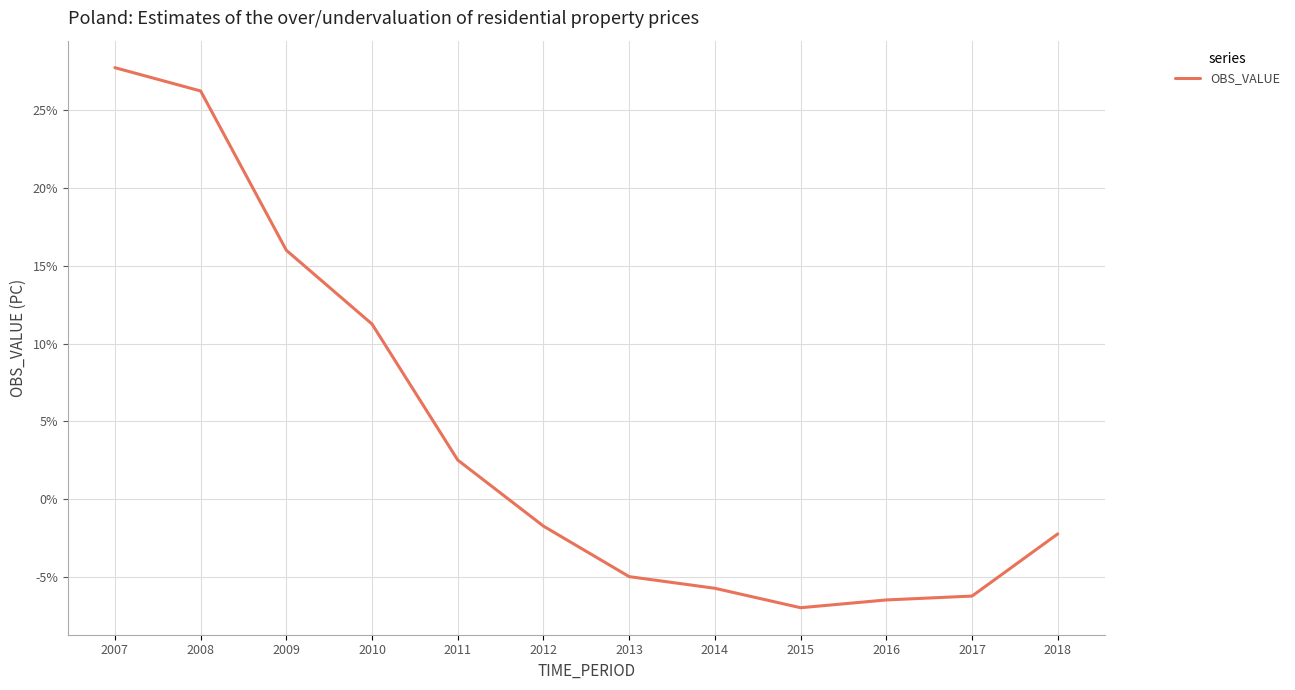

The value at 2017 is -6.2. True or false?

True